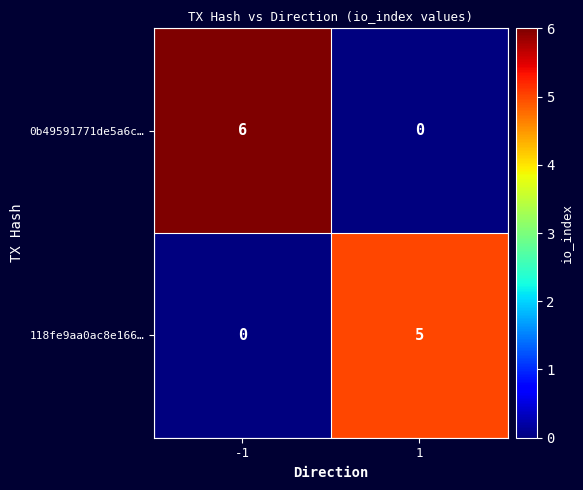

Reading right to left, extract all data points from this chart.

0b49591771de5a6c…: 1=0	-1=6
118fe9aa0ac8e166…: 1=5	-1=0